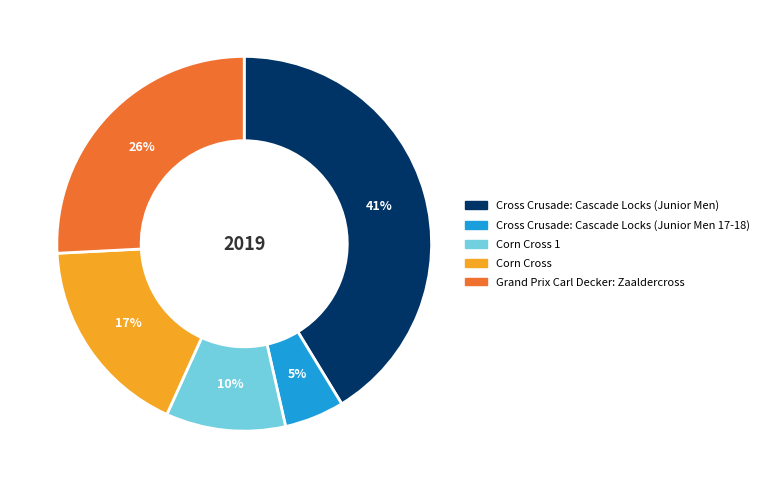

Is there a majority slice in this chart?

No